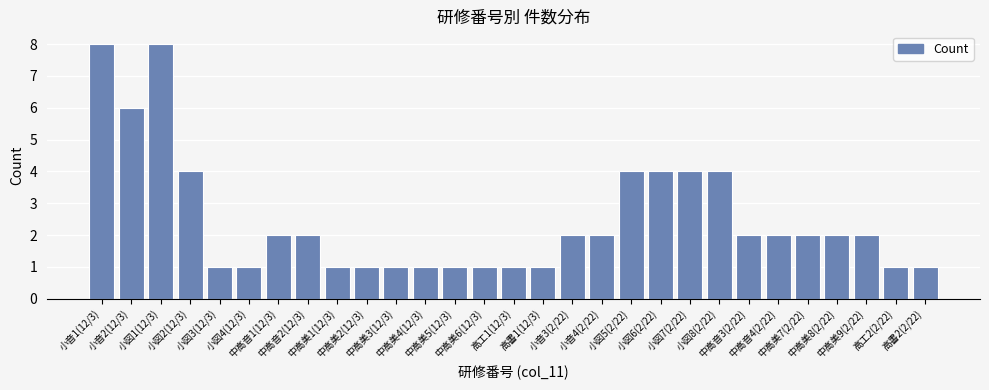

What is the smallest value displayed?

1